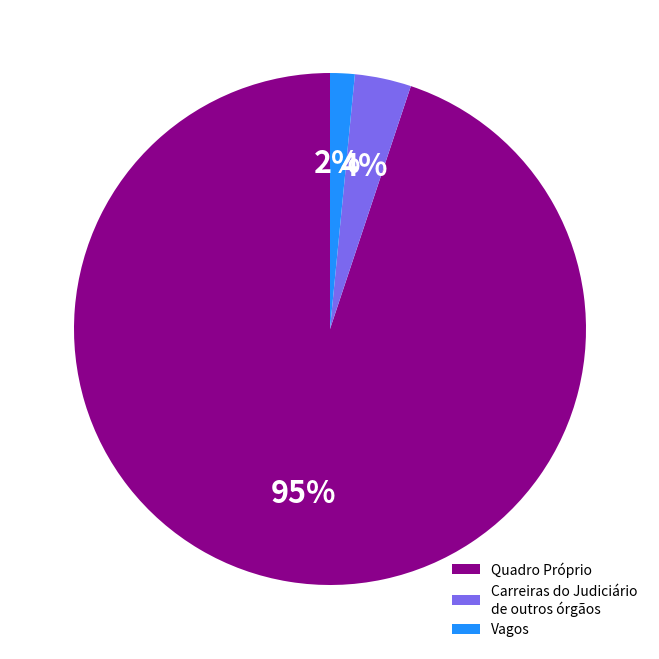

What percentage is the Carreiras do Judiciário de outros órgãos slice, to the nearest percent?

4%